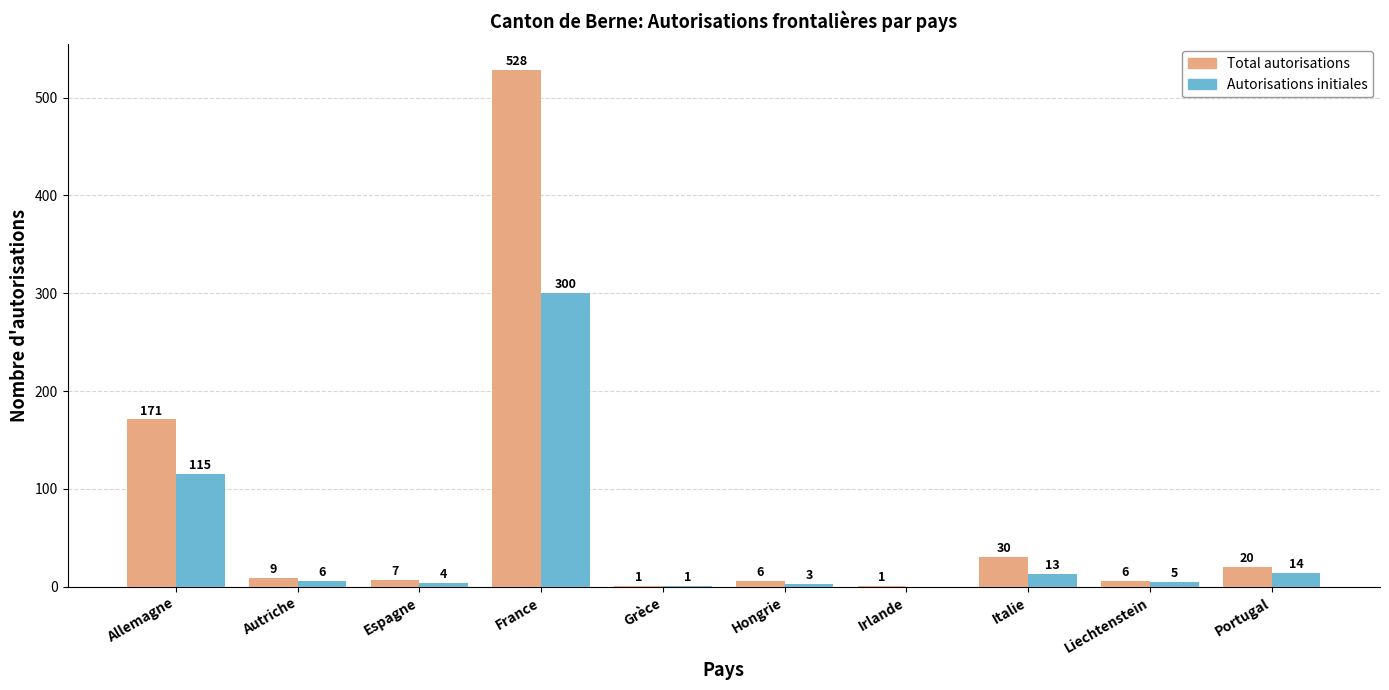

Reading left to right, transcribe all the data shown in this chart.

Total autorisations: 171	9	7	528	1	6	1	30	6	20
Autorisations initiales: 115	6	4	300	1	3	0	13	5	14